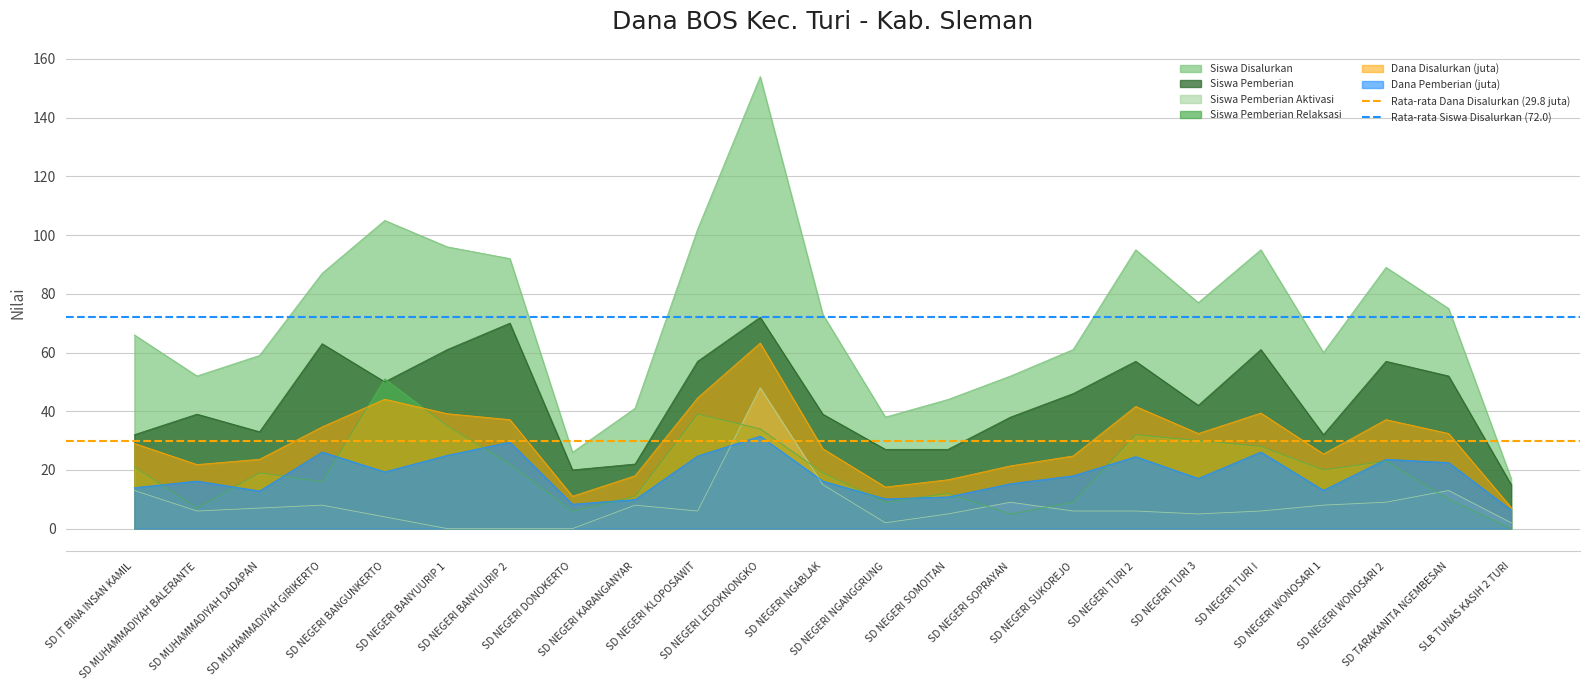

Does the chart have visible grid lines?

Yes